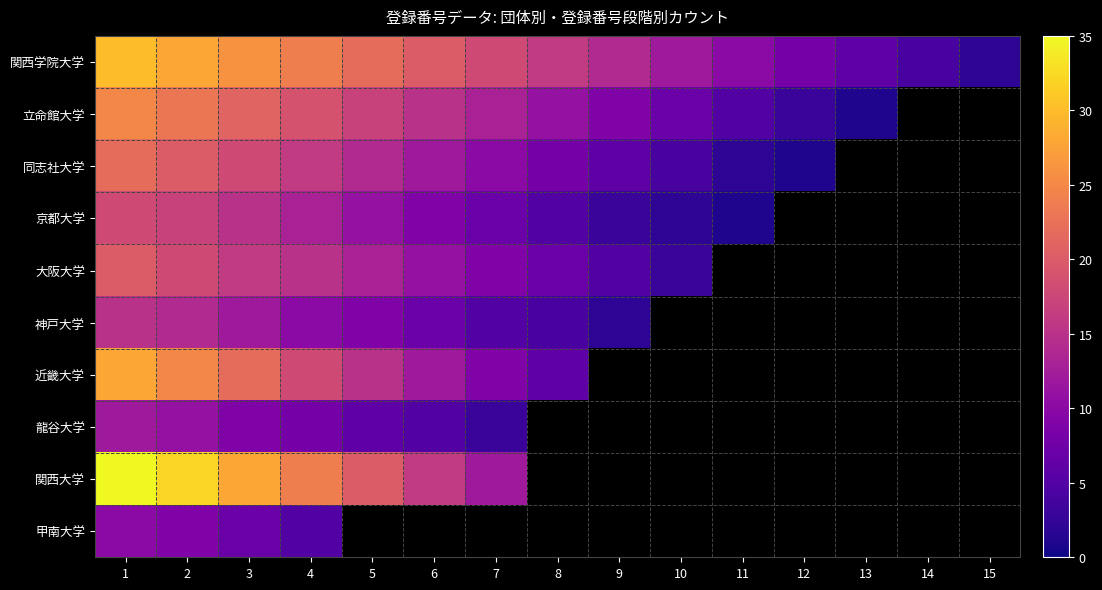

Is it true that 関西学院大学 equals 16.0 at 8?

True